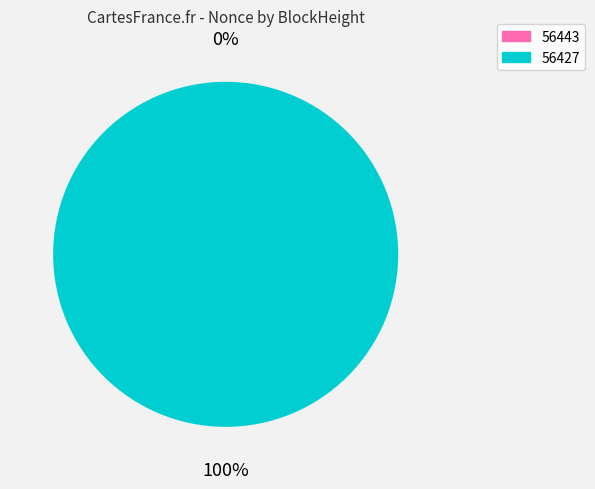

How many segments does this pie chart have?

2